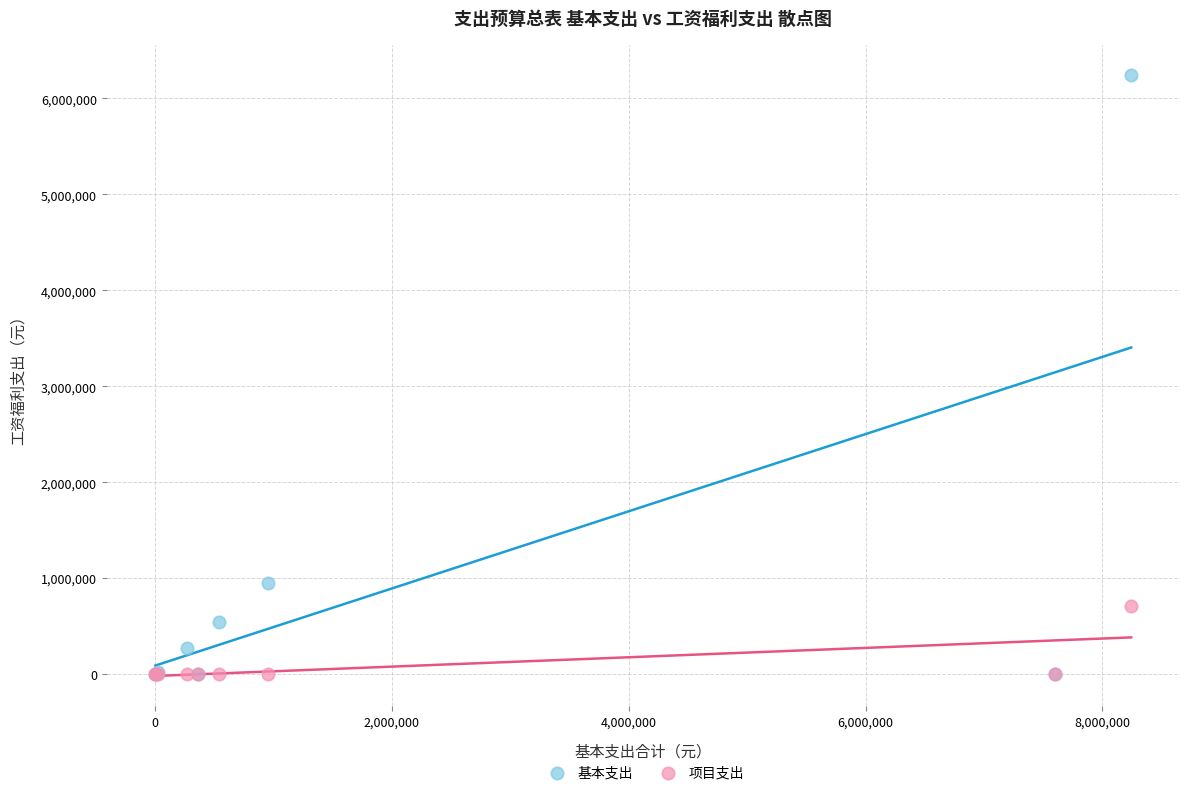

What are all the series names shown in the legend?

基本支出, 项目支出